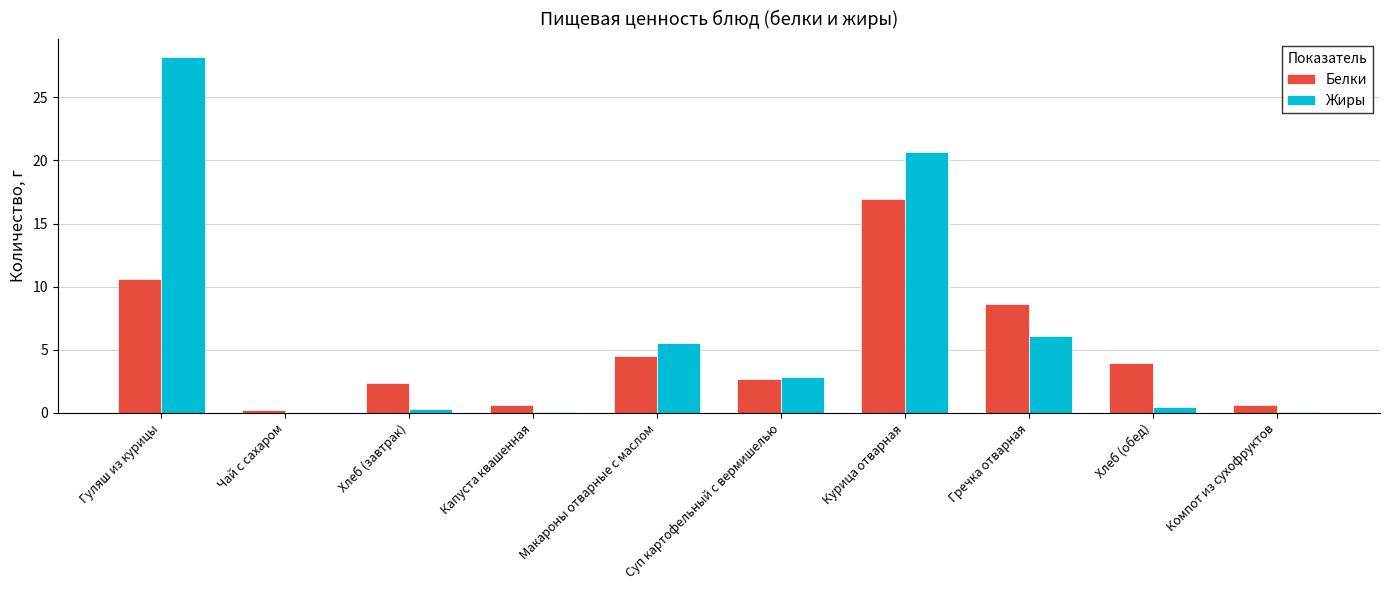

True or false: Жиры has a value of 5.5 at Макароны отварные с маслом.

True